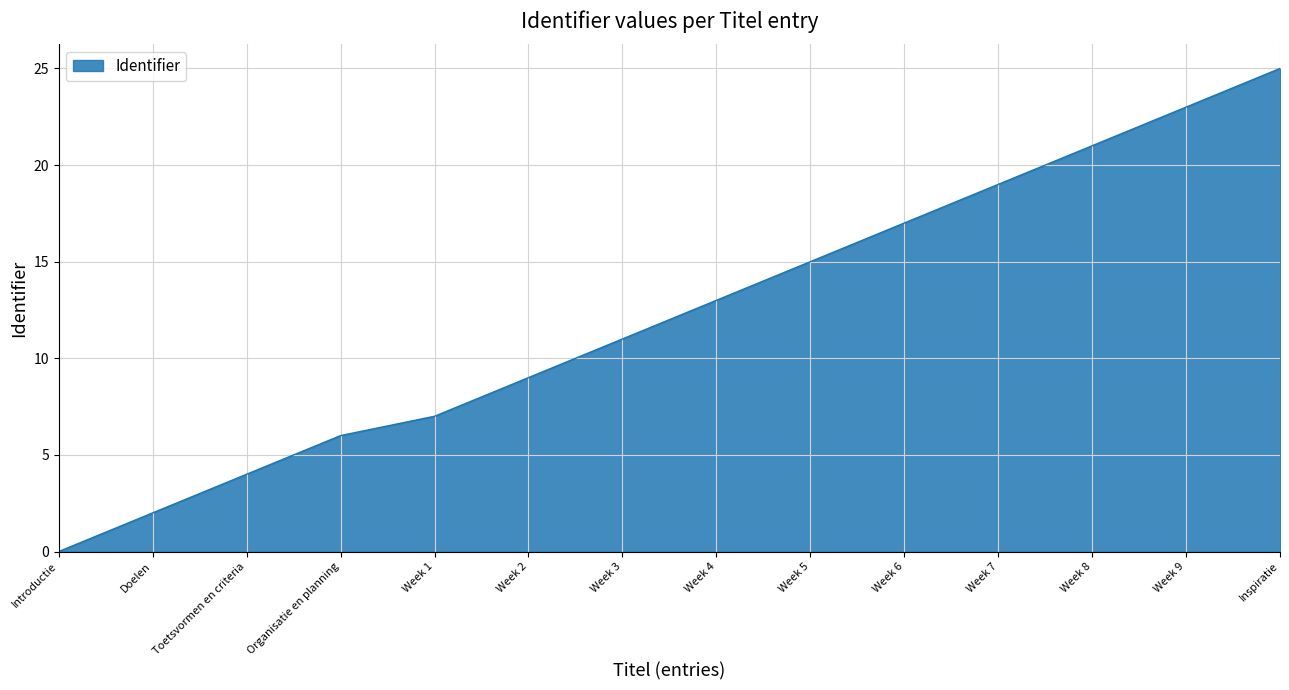

How many distinct data groups are displayed?

1